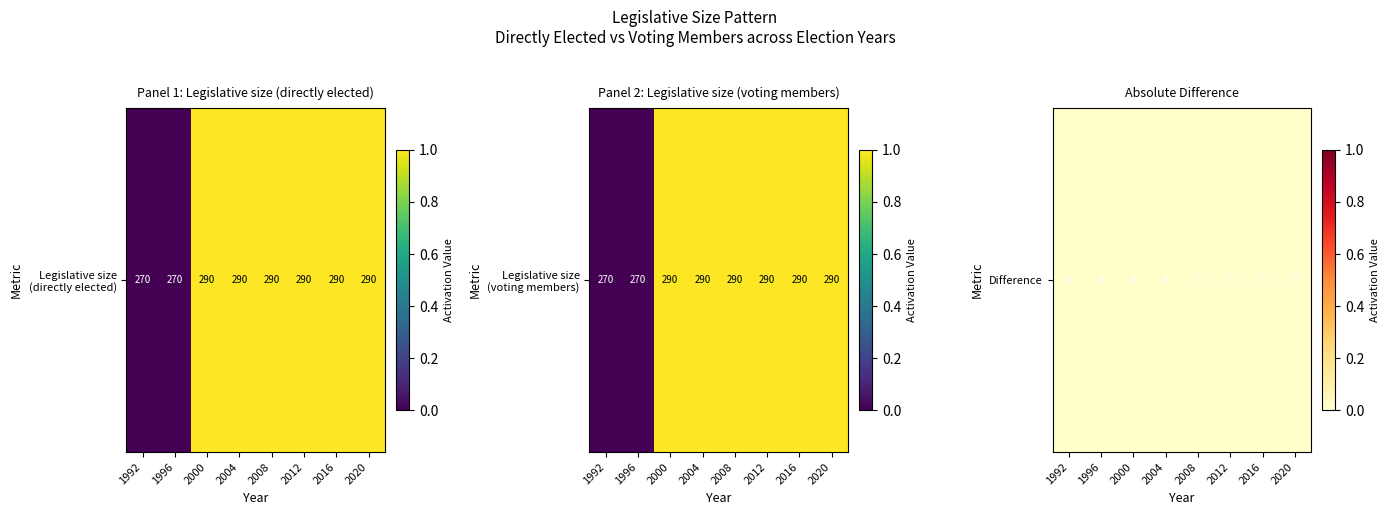

Reading left to right, extract all data points from this chart.

Legislative size (directly elected): 1992=0.0	1996=0.0	2000=1.0	2004=1.0	2008=1.0	2012=1.0	2016=1.0	2020=1.0
Legislative size (voting members): 1992=0.0	1996=0.0	2000=1.0	2004=1.0	2008=1.0	2012=1.0	2016=1.0	2020=1.0